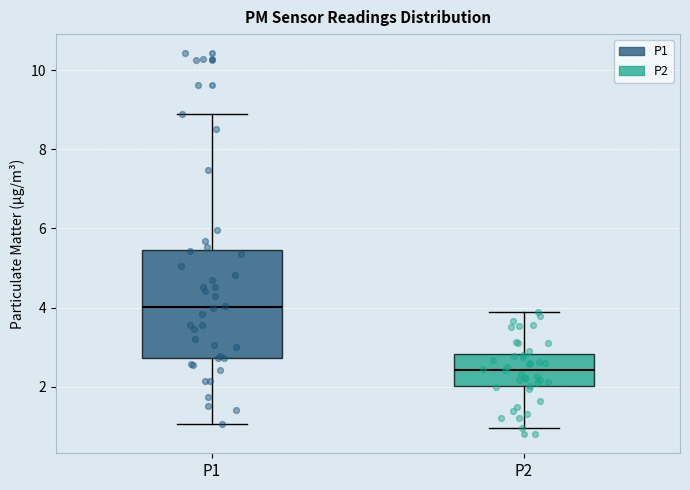

Where is the upper edge of the box for P1 on the y-axis? The values are not printed on the chart, so give them approximately, as read against the axis.

5.4